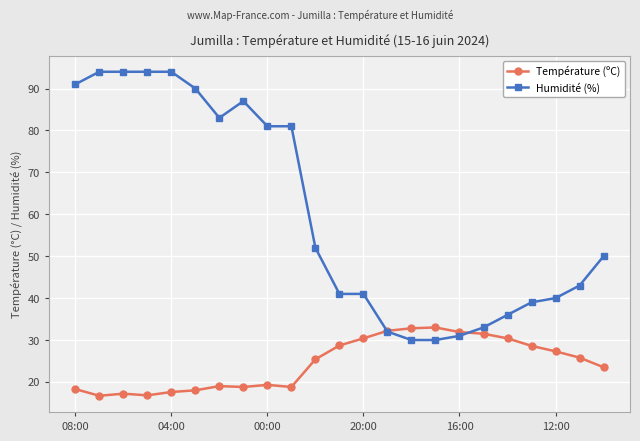

Which series has the largest total across all categories?

Humidité (%)